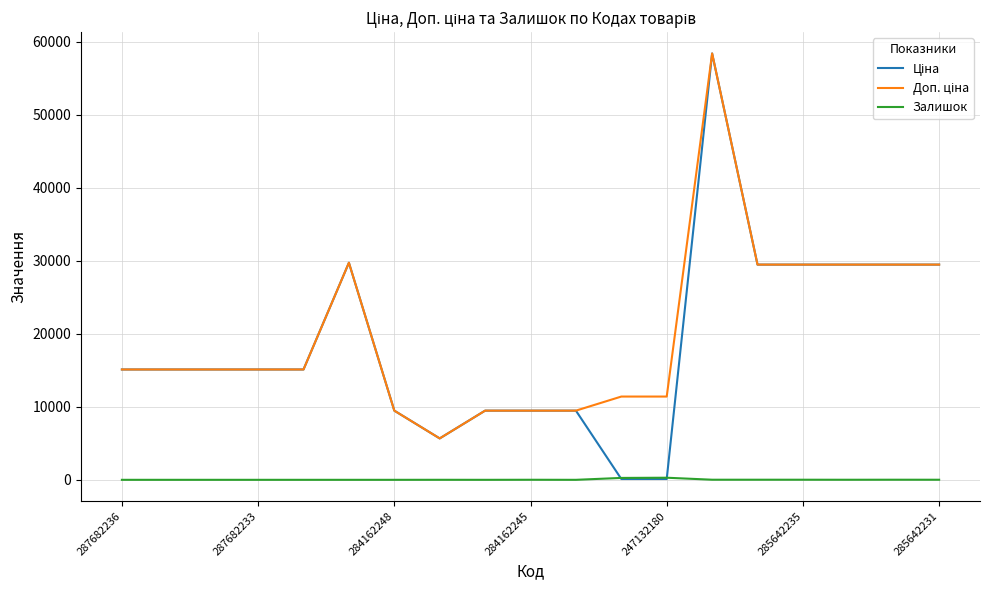

What is the greatest value displayed?

58426.5